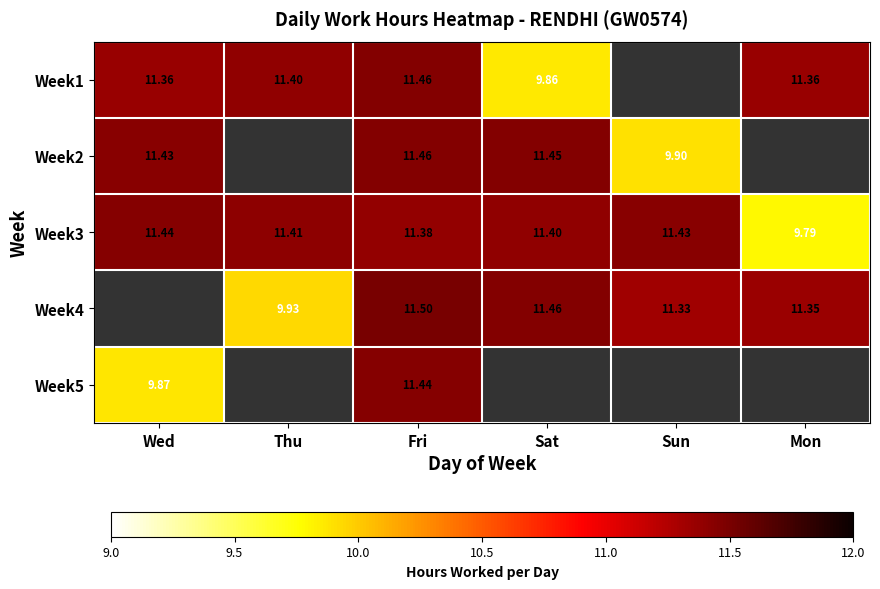

Is the value of Week3 at Mon greater than the value of Week4 at Fri?

No